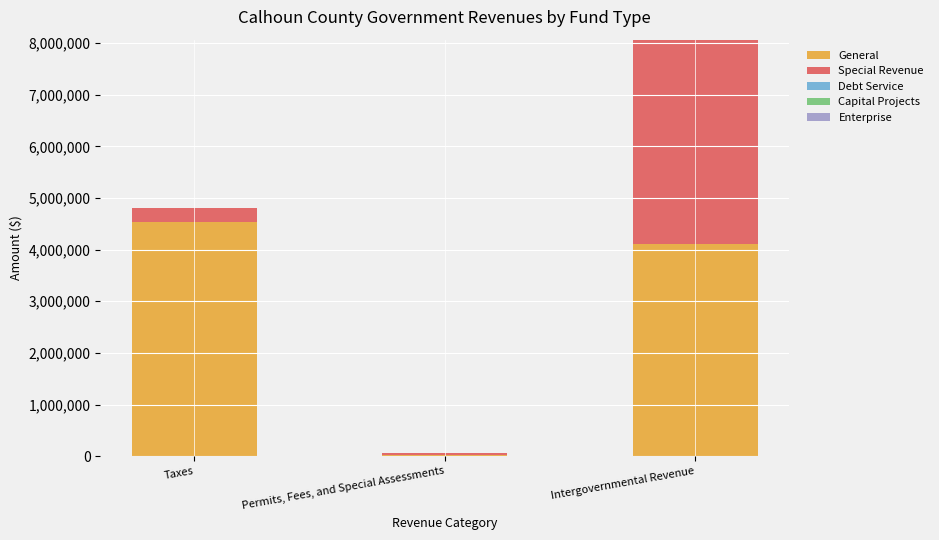

At which category is the sum across all series the highest?

Intergovernmental Revenue